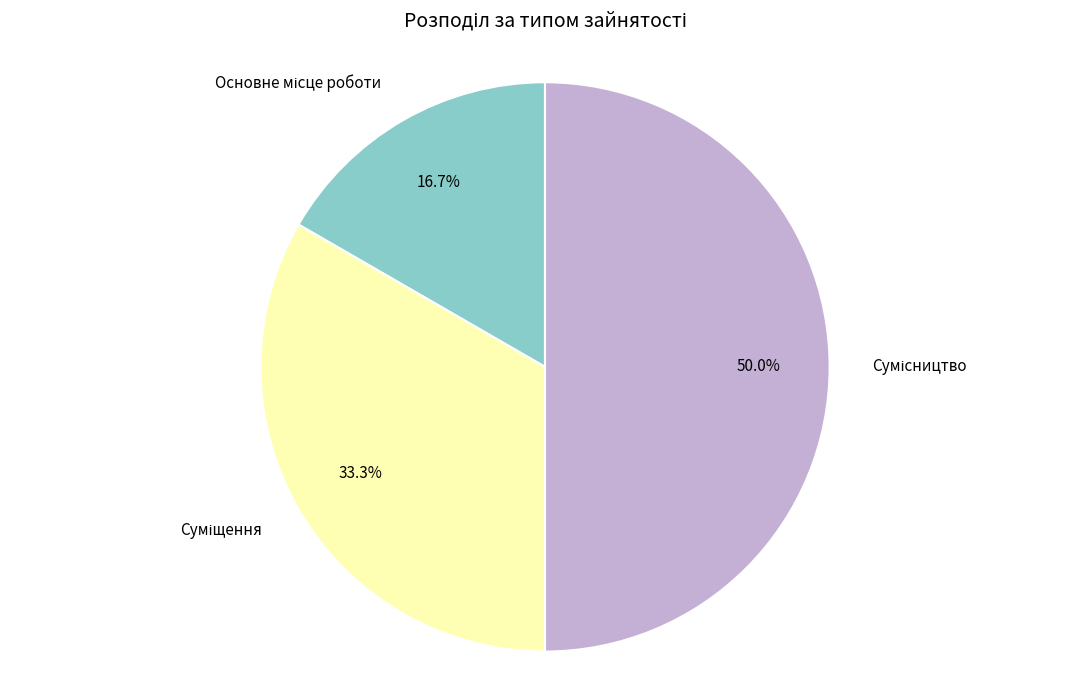

Is Суміщення the majority of the pie?

No